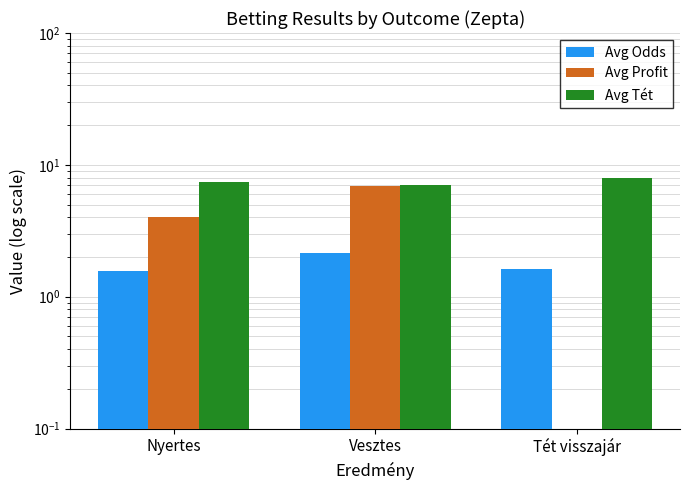

How many values in Avg Profit are above zero?

2